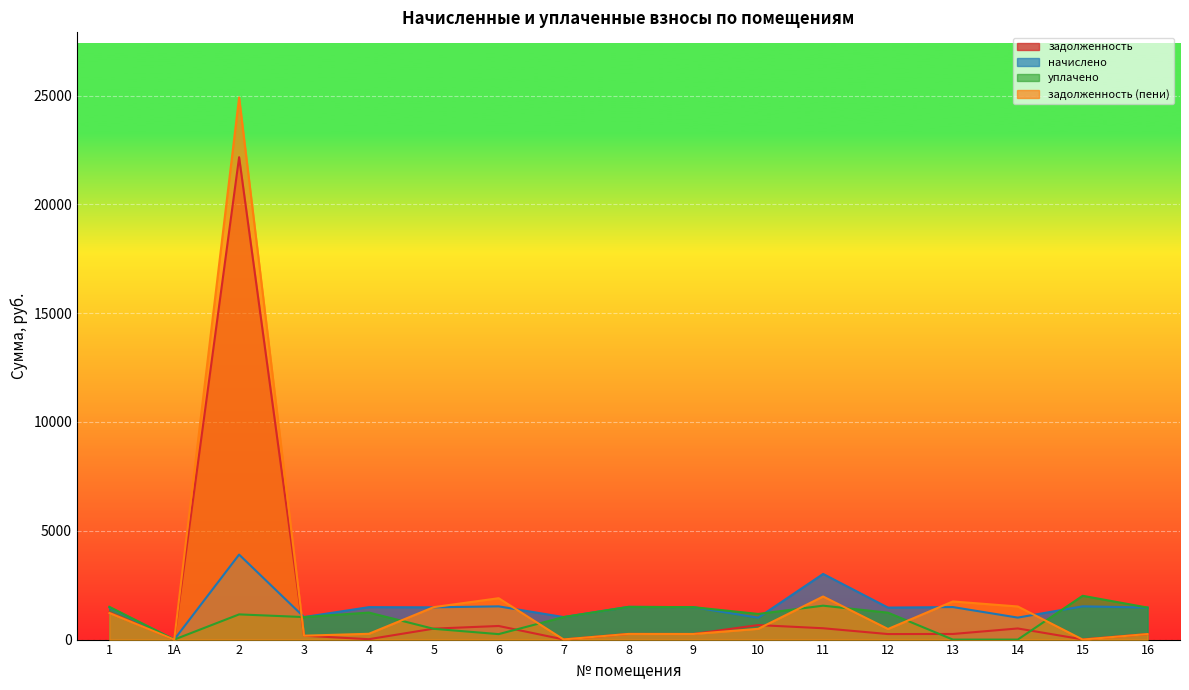

Where do задолженность (пени) and начислено first cross each other?

2 and 3